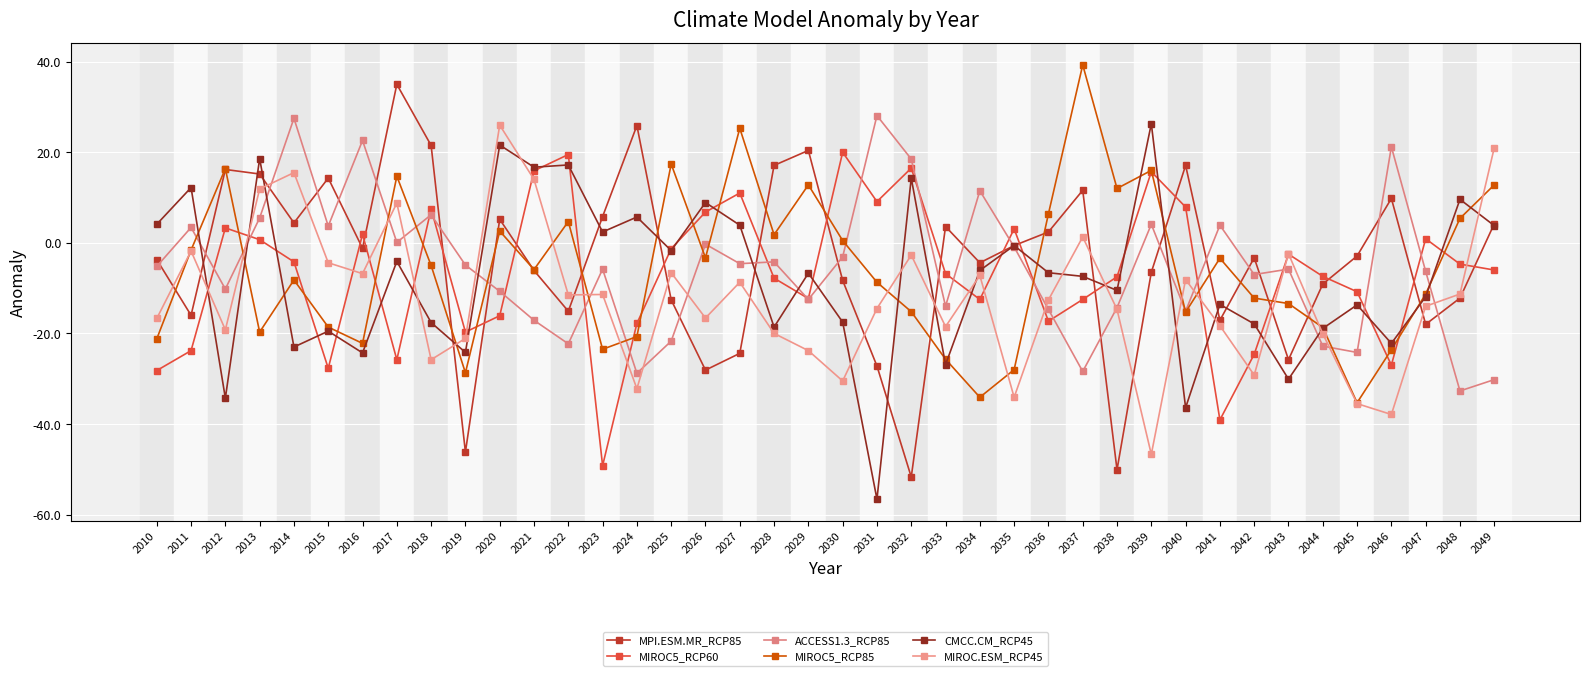

What is the difference between the highest and lowest values at 2013?

38.3